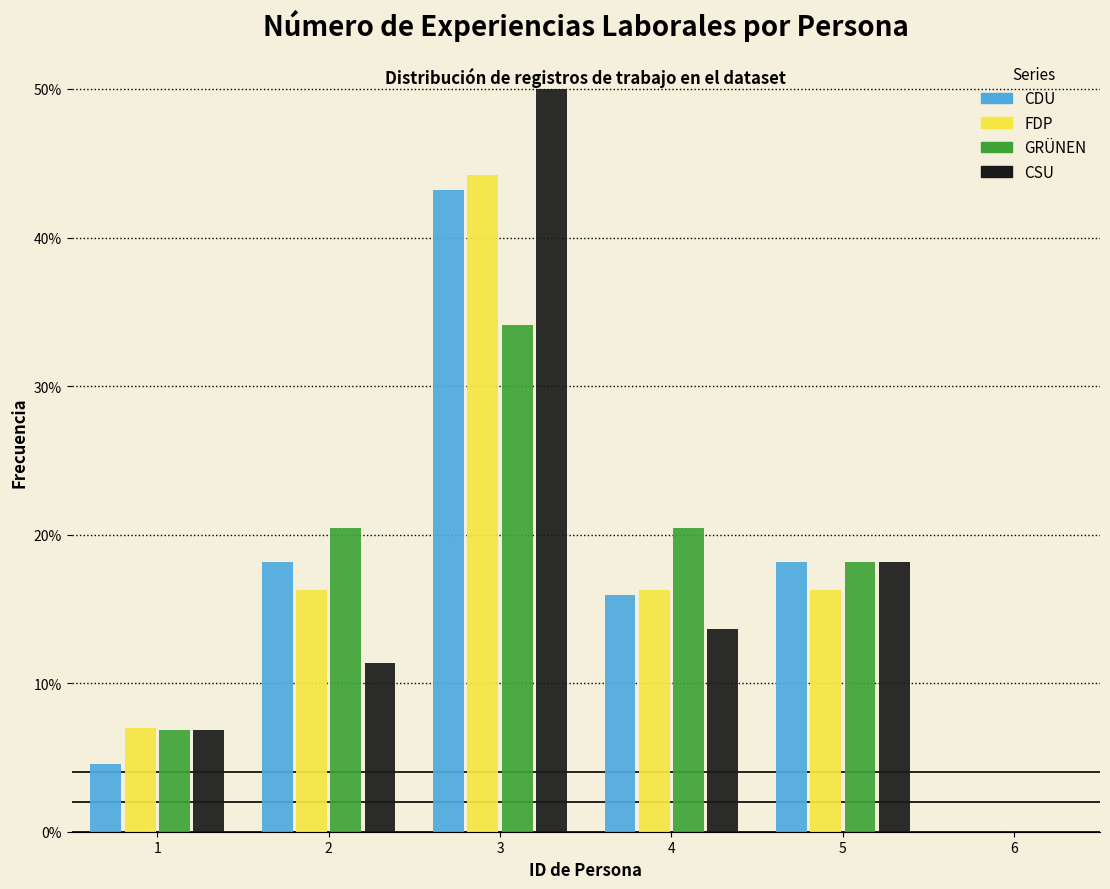

In the GRÜNEN series, which range on the x-axis has the tallest bar?

2.5 to 3.5